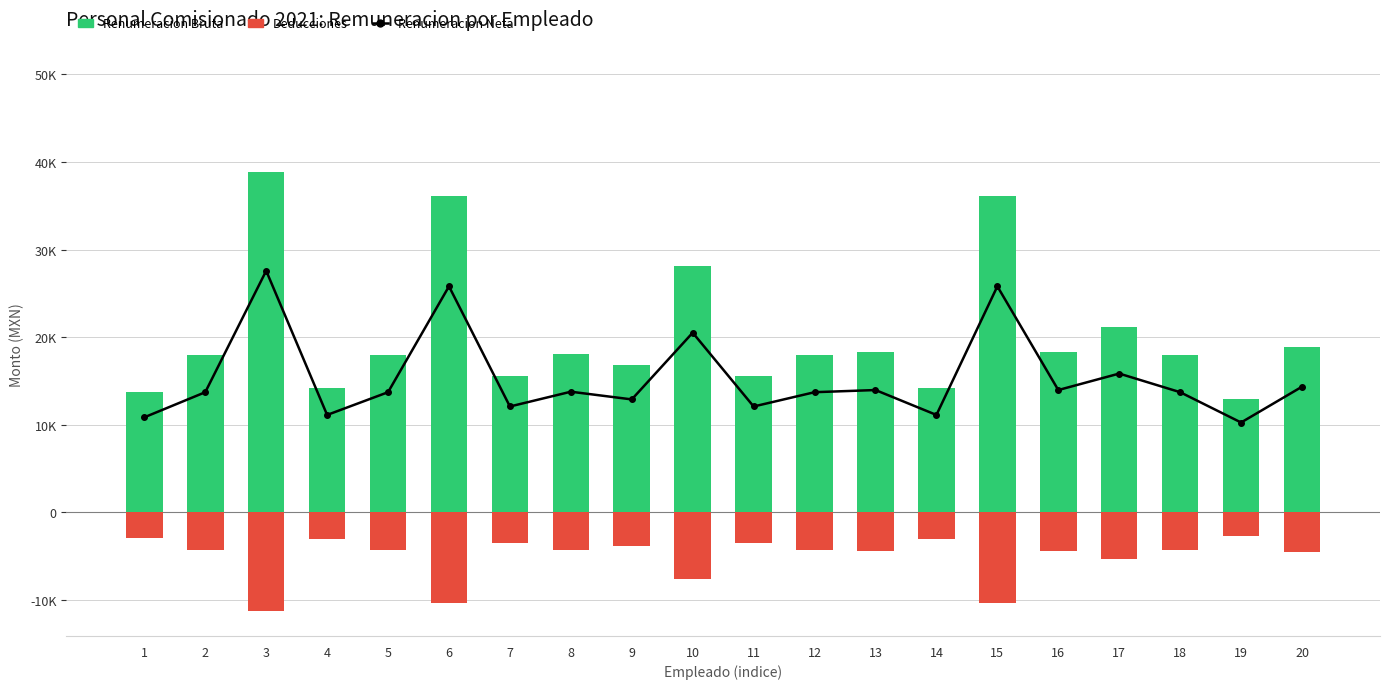

What is the highest value of the Renumeracion Neta series?

27573.8